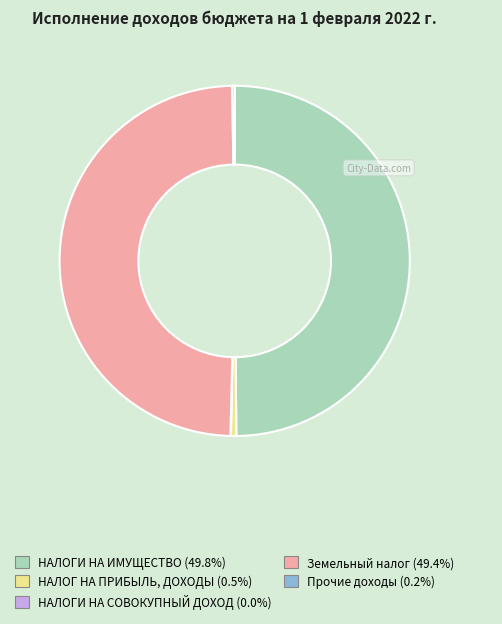

Does НАЛОГ НА ПРИБЫЛЬ, ДОХОДЫ represent more than half of the total?

No